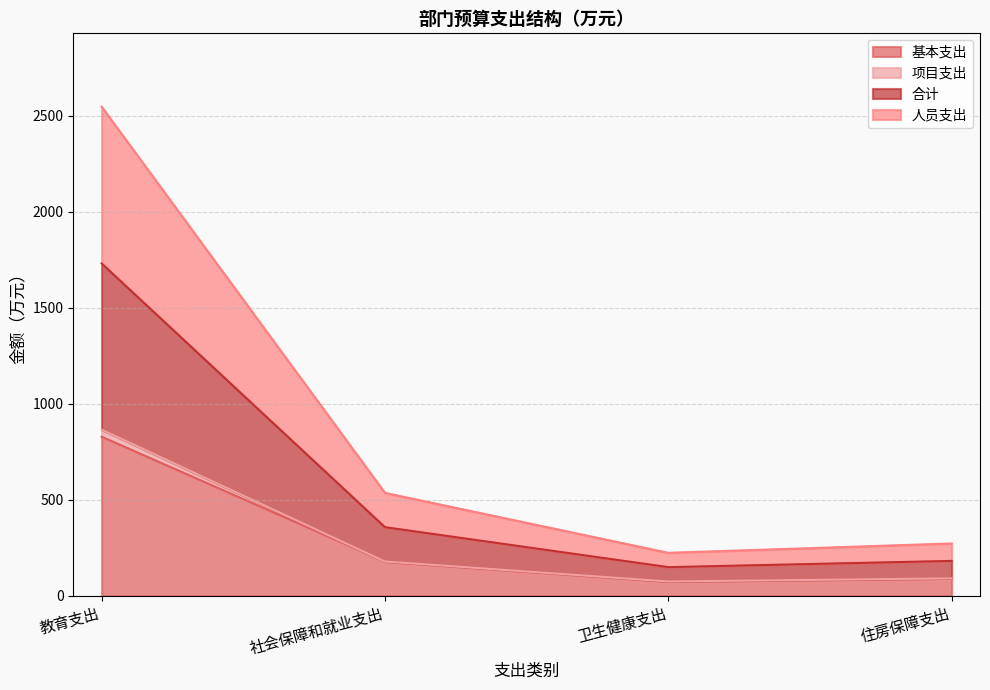

What is the total value across all series at 卫生健康支出?

223.8